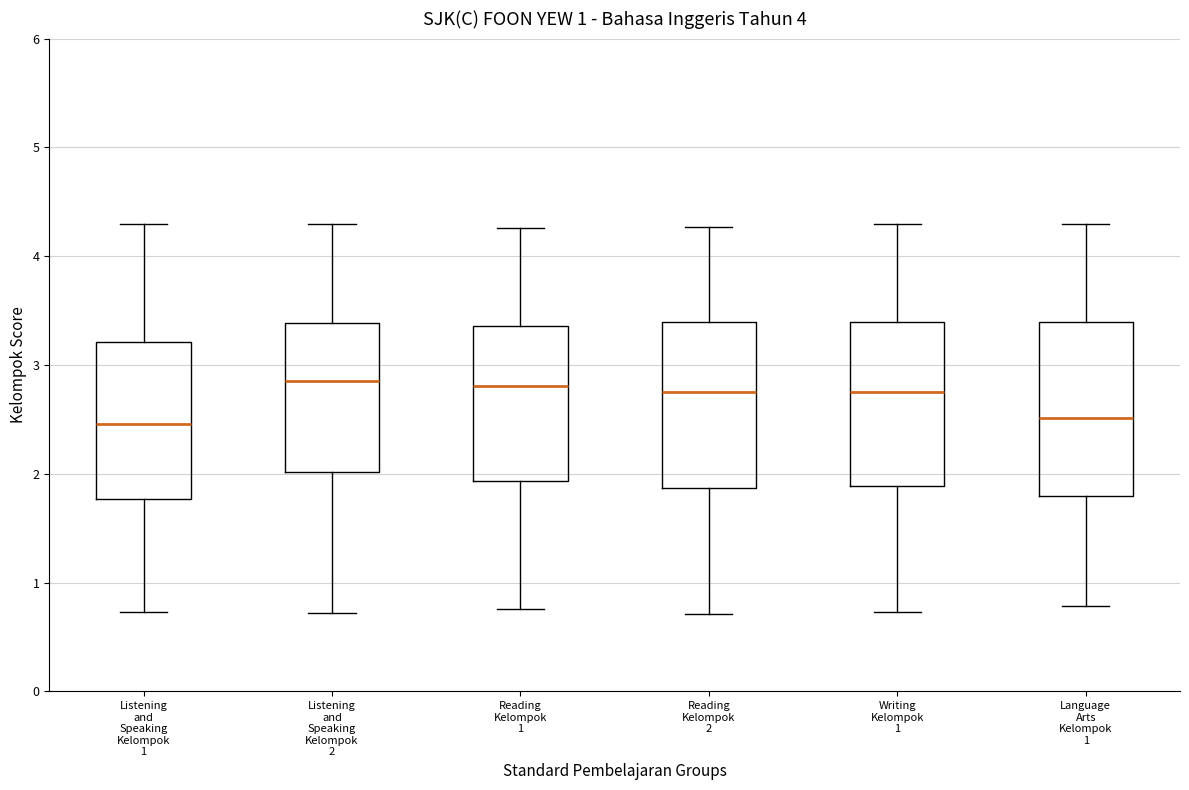

Reading left to right, read every box against the y-axis: the position of its median line, the range the box covers, and the ends of its whiskers. The values are not printed on the chart, so give them approximately, as read against the axis.

Listening and Speaking Kelompok 1: median 2.5, box 1.8 to 3.2, whiskers 0.7 to 4.3
Listening and Speaking Kelompok 2: median 2.9, box 2.0 to 3.4, whiskers 0.7 to 4.3
Reading Kelompok 1: median 2.8, box 1.9 to 3.4, whiskers 0.8 to 4.3
Reading Kelompok 2: median 2.8, box 1.9 to 3.4, whiskers 0.7 to 4.3
Writing Kelompok 1: median 2.7, box 1.9 to 3.4, whiskers 0.7 to 4.3
Language Arts Kelompok 1: median 2.5, box 1.8 to 3.4, whiskers 0.8 to 4.3